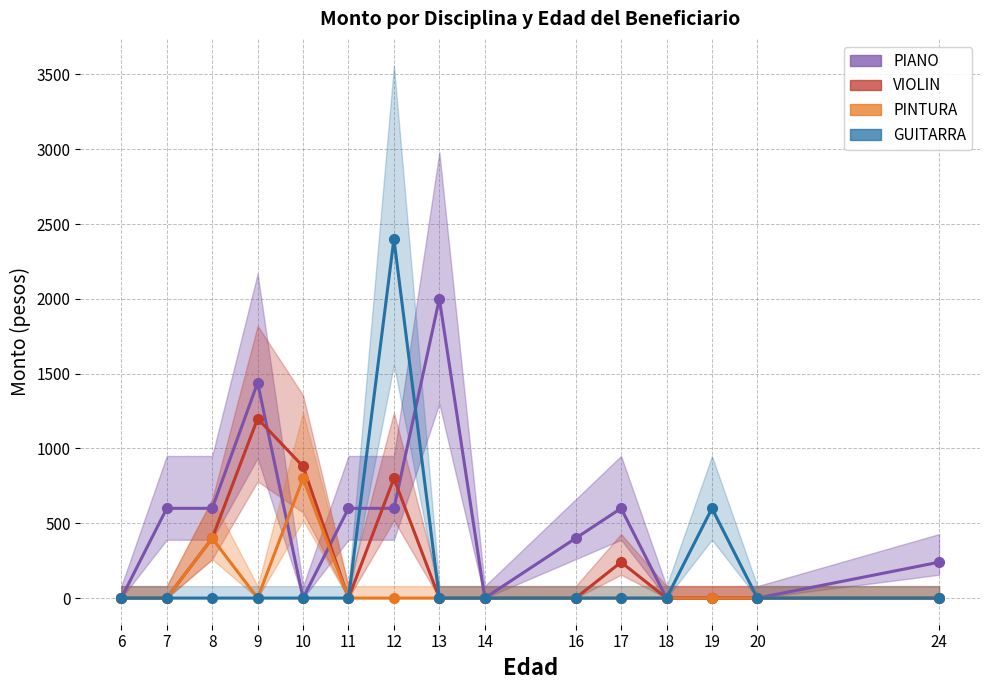

Reading left to right, extract all data points from this chart.

PIANO: 6=0	7=600	8=600	9=1440	10=0	11=600	12=600	13=2000	14=0	16=400	17=600	18=0	19=0	20=0	24=240
VIOLIN: 6=0	7=0	8=400	9=1200	10=880	11=0	12=800	13=0	14=0	16=0	17=240	18=0	19=0	20=0	24=0
PINTURA: 6=0	7=0	8=400	9=0	10=800	11=0	12=0	13=0	14=0	16=0	17=0	18=0	19=0	20=0	24=0
GUITARRA: 6=0	7=0	8=0	9=0	10=0	11=0	12=2400	13=0	14=0	16=0	17=0	18=0	19=600	20=0	24=0